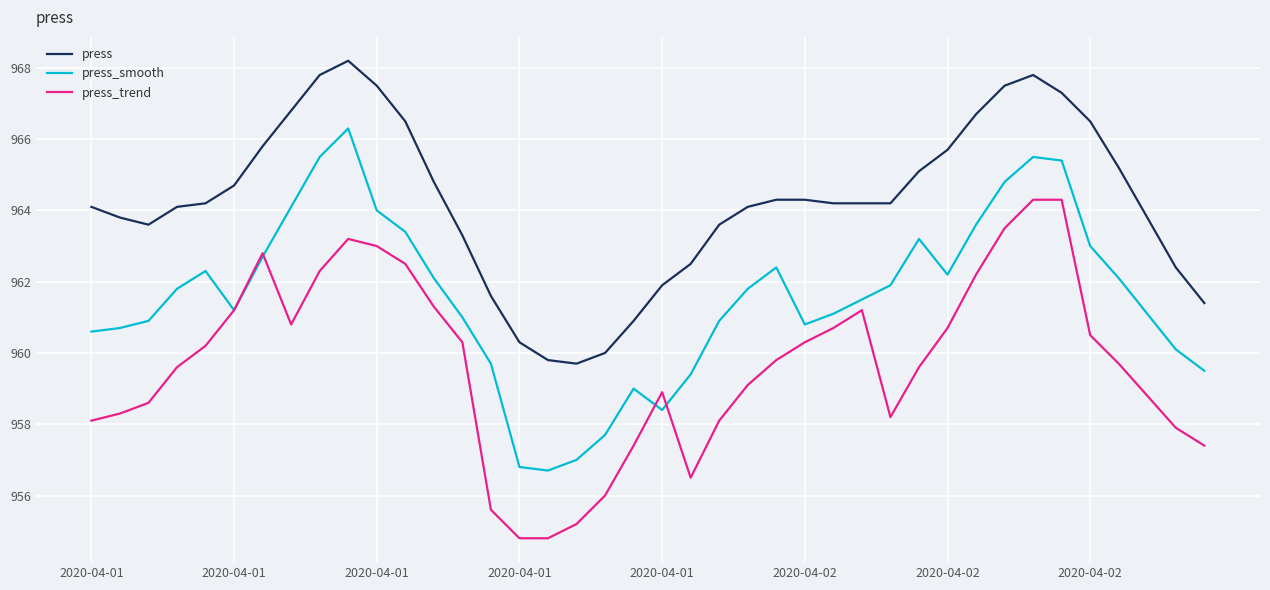

What is the average value of the press_smooth series?

961.6